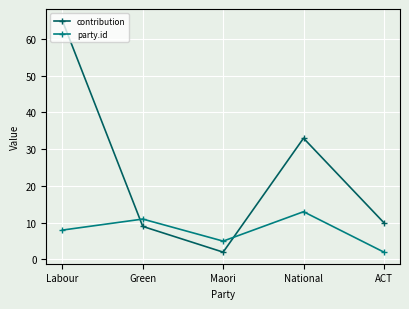

What is the spread (max minus min) of values at ACT?

8